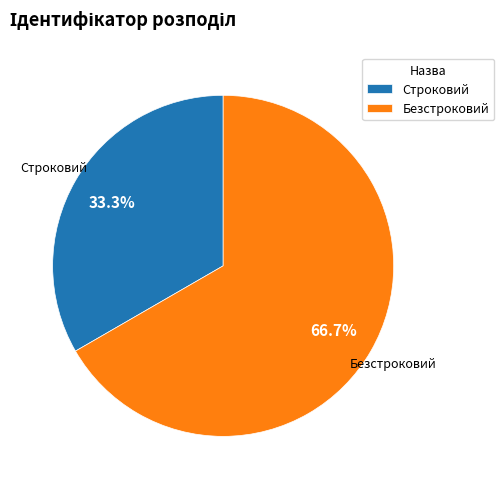

How many segments does this pie chart have?

2